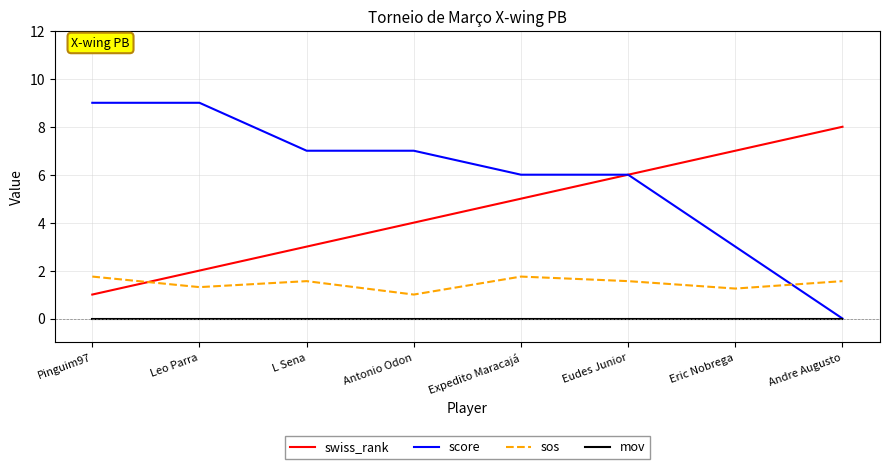

What is the total value across all series at Antonio Odon?

12.0